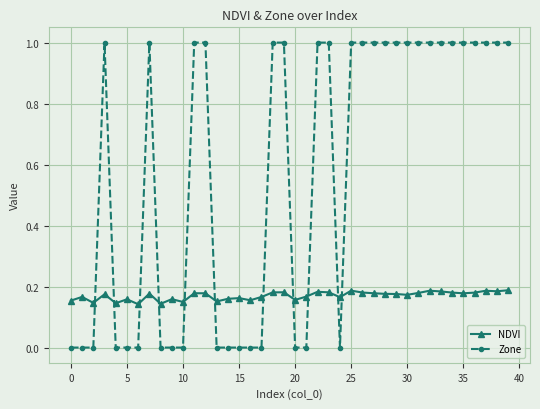

Which series has the largest range (max minus min)?

Zone